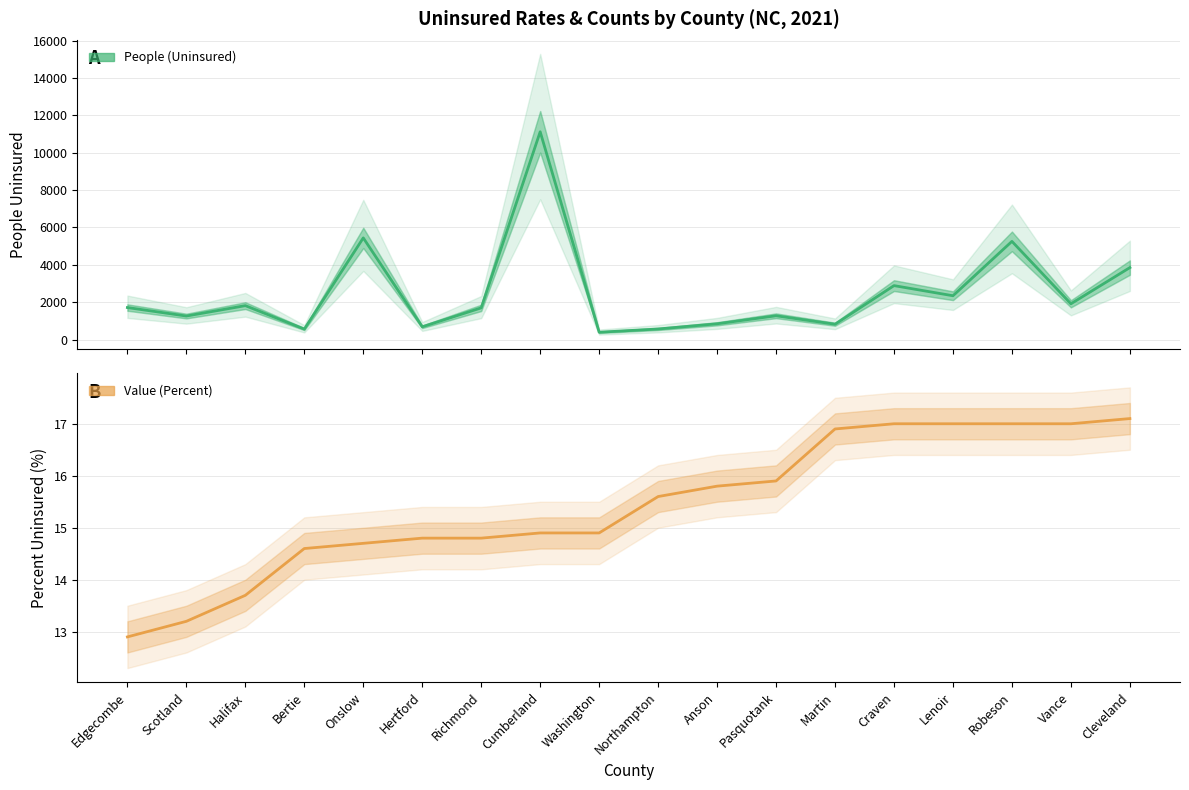

True or false: Value (Percent) and People (Uninsured) cross at least once.

False